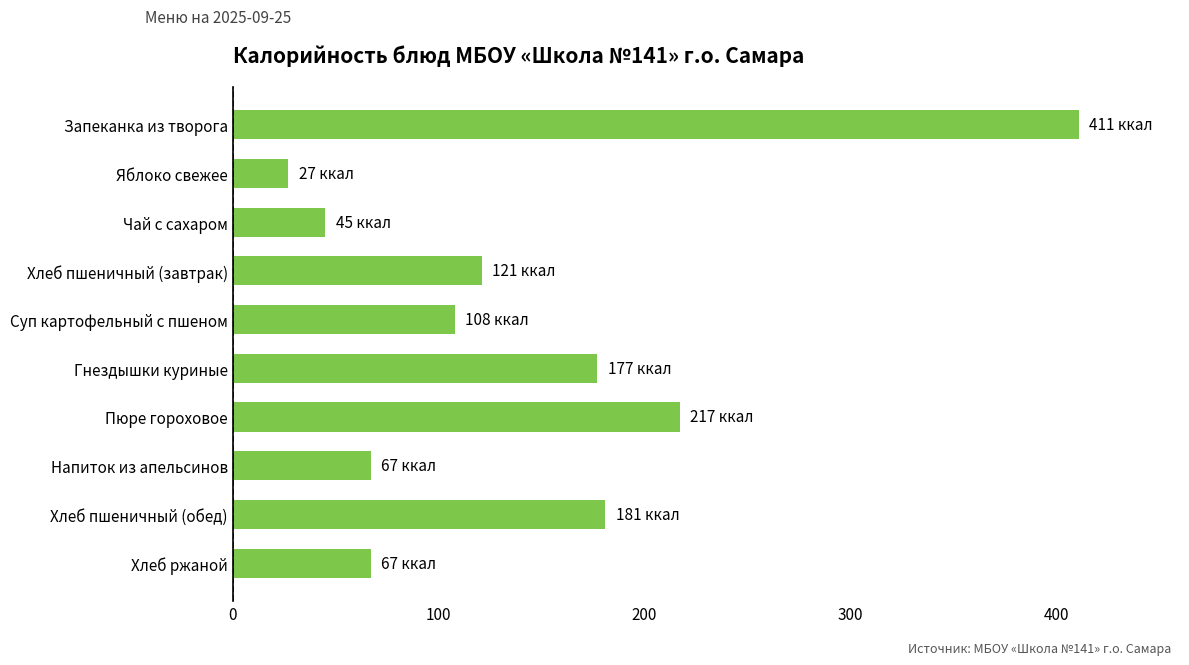

At which label is the value closest to 219?

Пюре гороховое